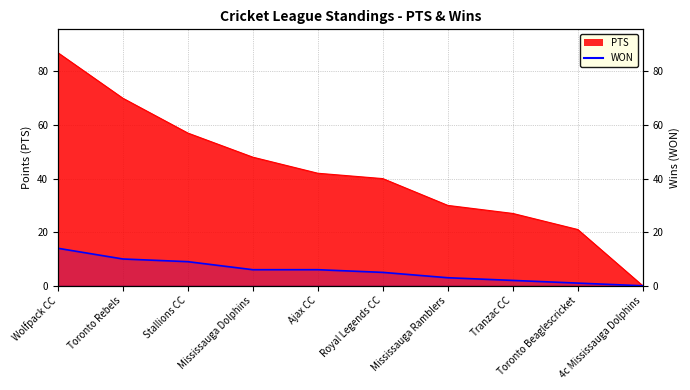

What position from the right is Mississauga Dolphins?

7